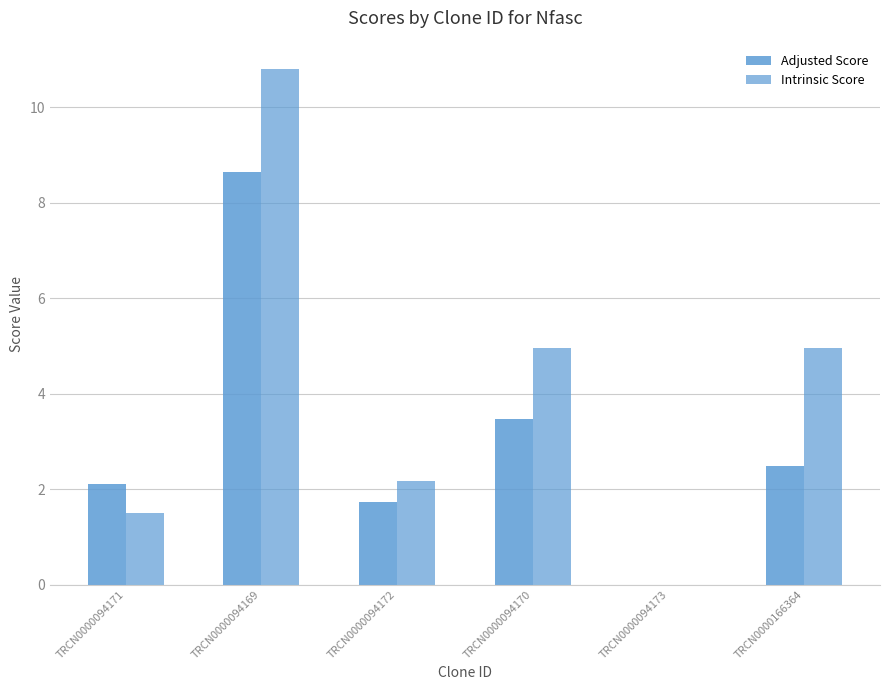

What is the label of the 1st bar from the right?

TRCN0000166364